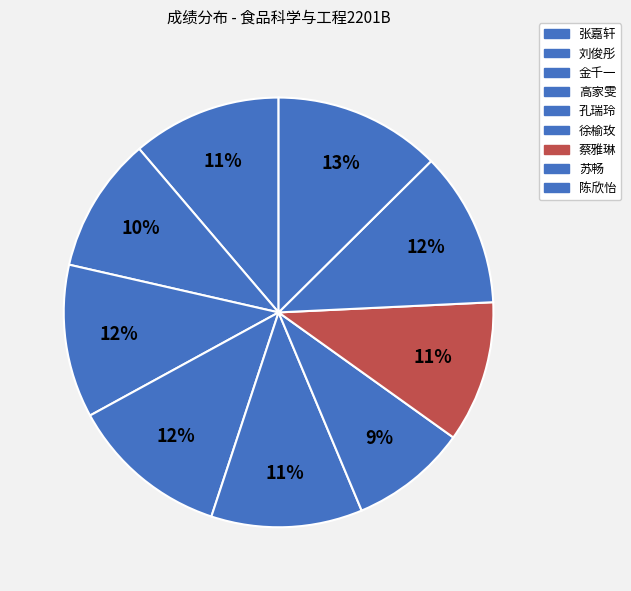

Is 高家雯 the majority of the pie?

No